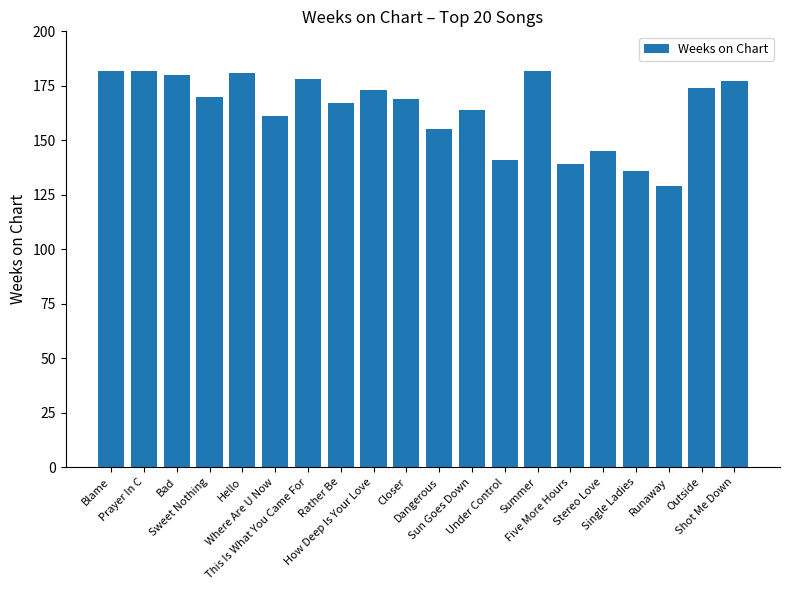

What is the approximate value at Summer, to the nearest 5?

180